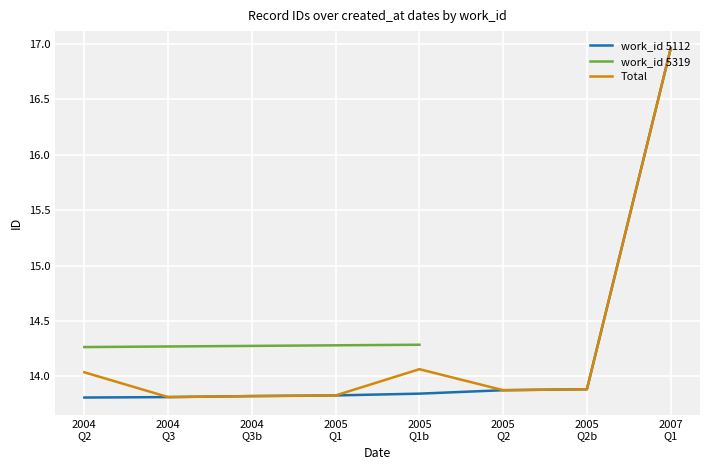

What is the sum of the values at 2005
Q2b and 2005
Q1?

27.7